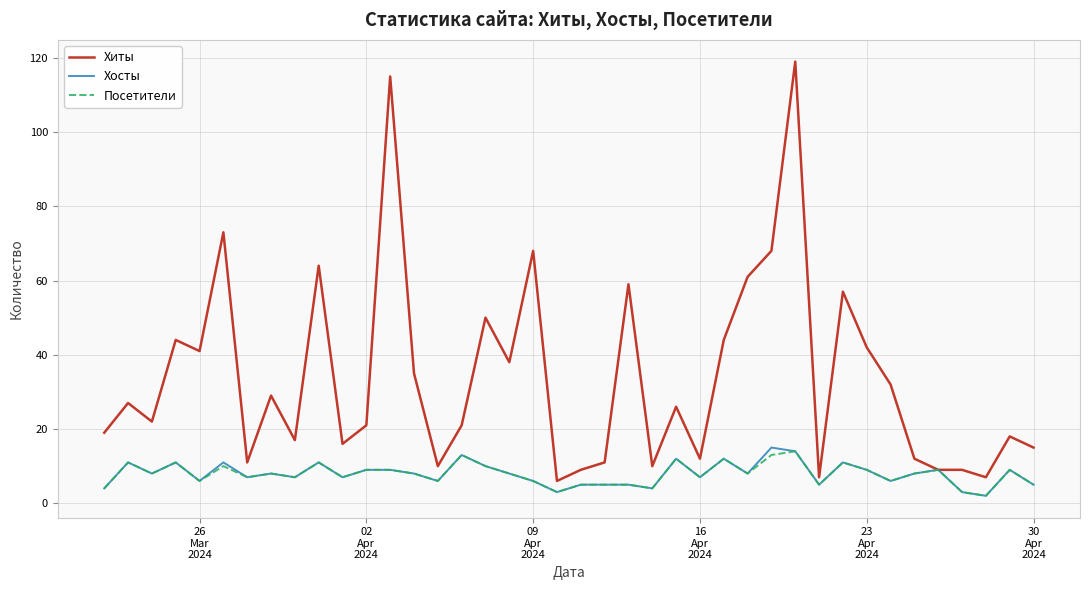

Which series has the largest total across all categories?

Хиты